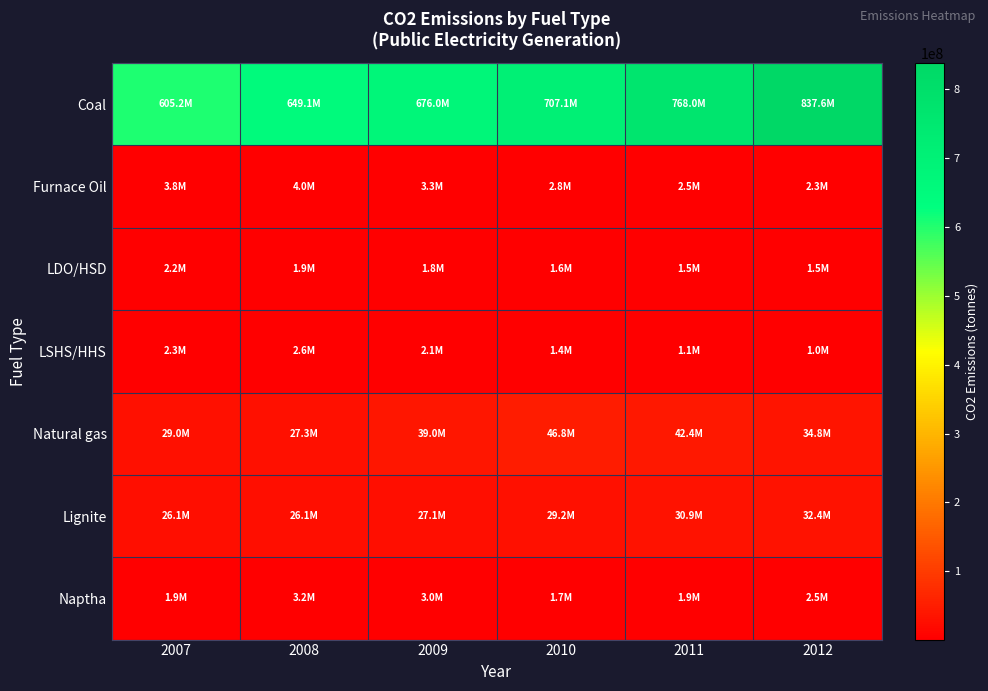

Between 2009 and 2008, which is larger?

2009